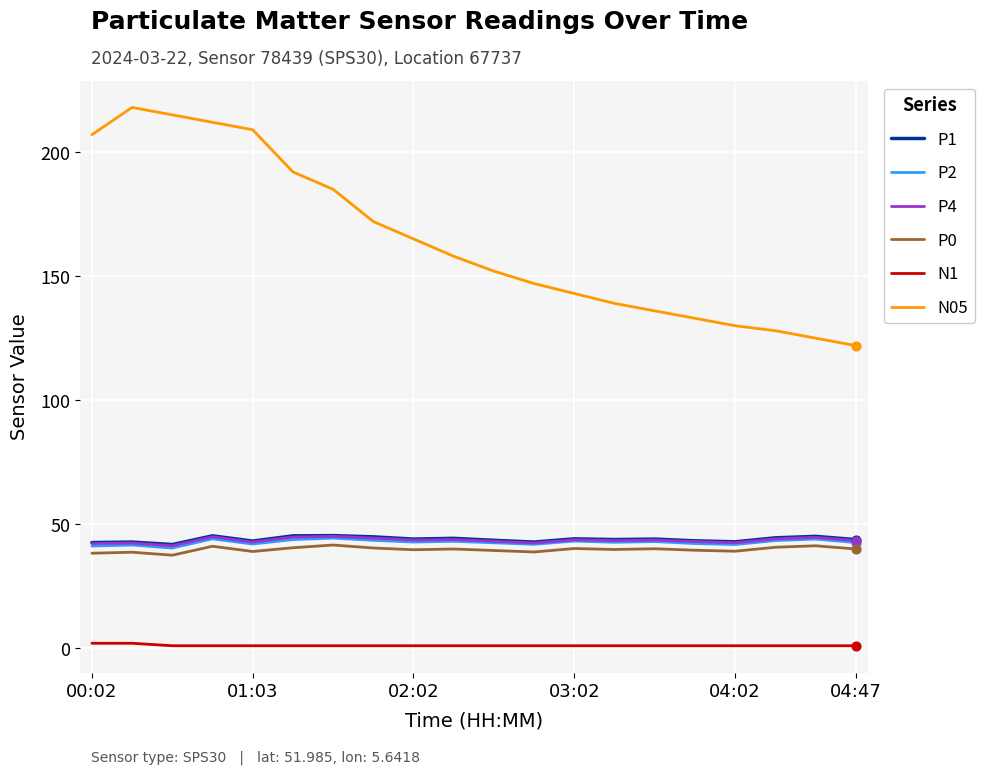

Which series has the largest total across all categories?

N05